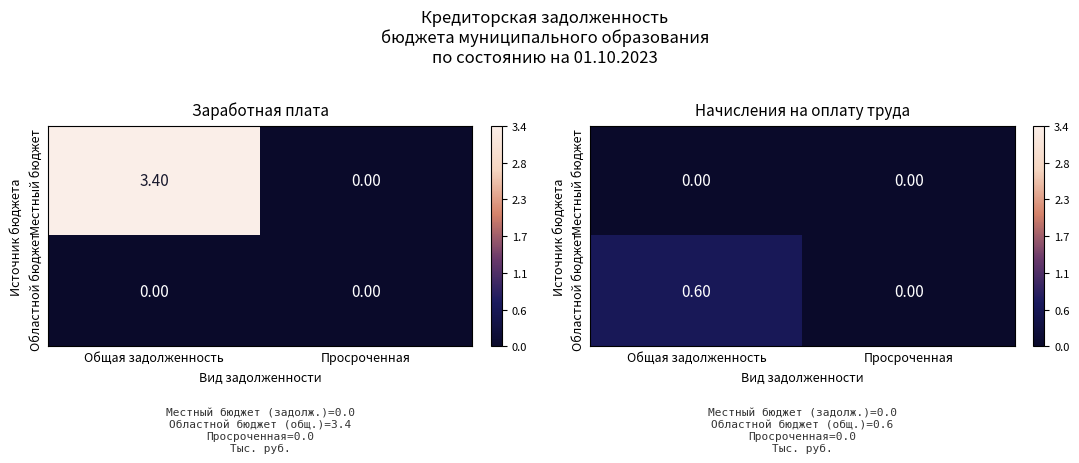

Is the value of Областной бюджет at Просроченная greater than the value of Местный бюджет at Просроченная?

No